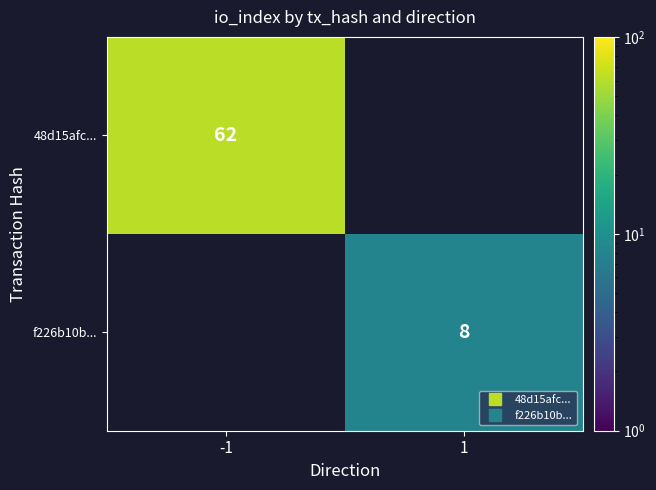

The value of 48d15afc... at -1 is 32.2. True or false?

False